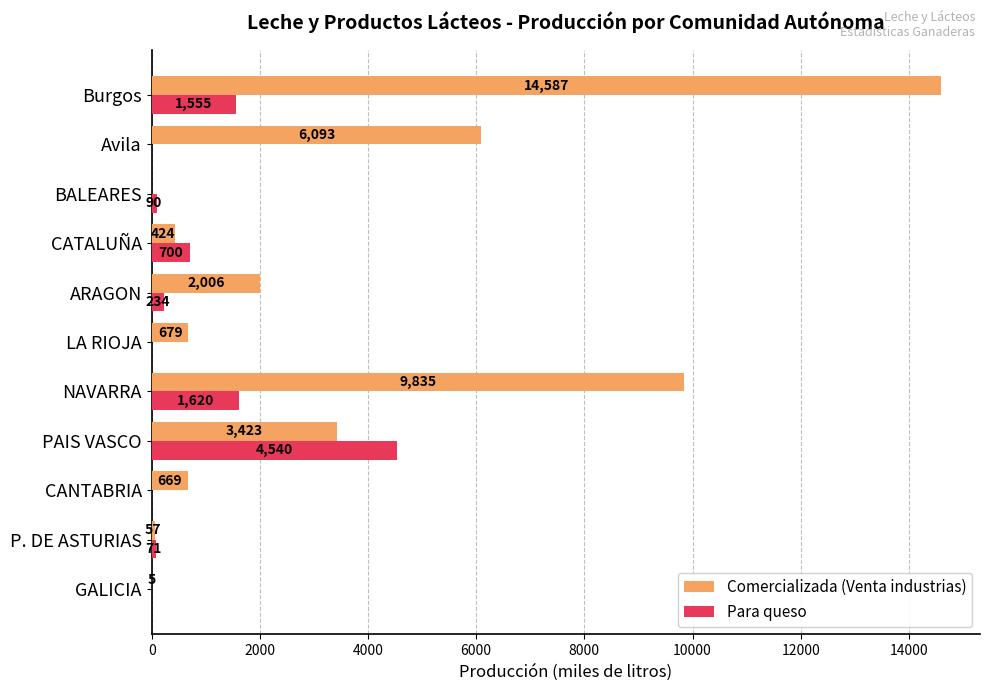

Is it true that Comercializada (Venta industrias) equals 6093 at Avila?

True